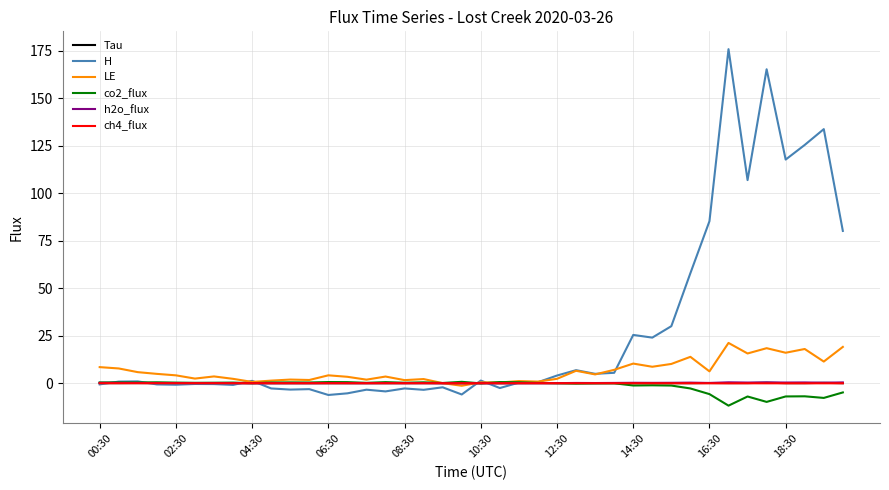

Which series has the largest total across all categories?

H